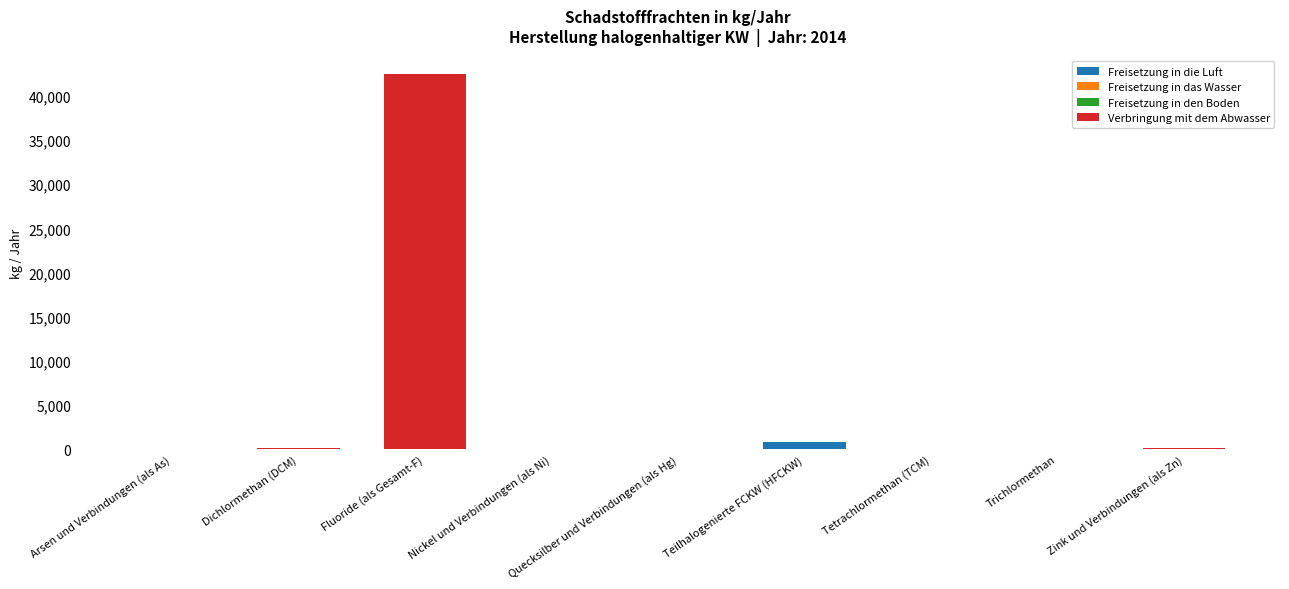

The Freisetzung in die Luft series shows 0 at Zink und Verbindungen (als Zn). True or false?

True